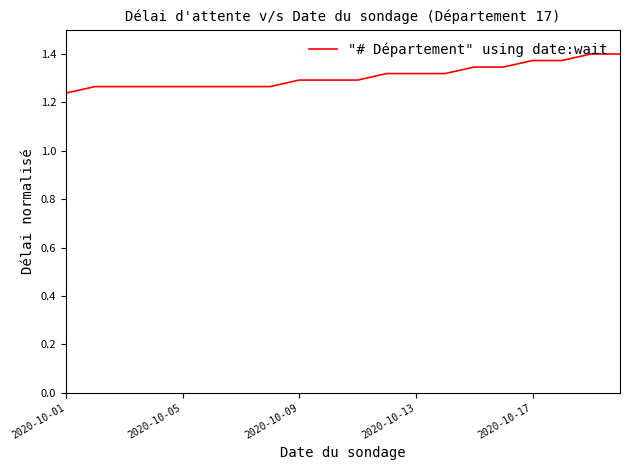

The value at 2020-10-05 is 0.5. True or false?

False